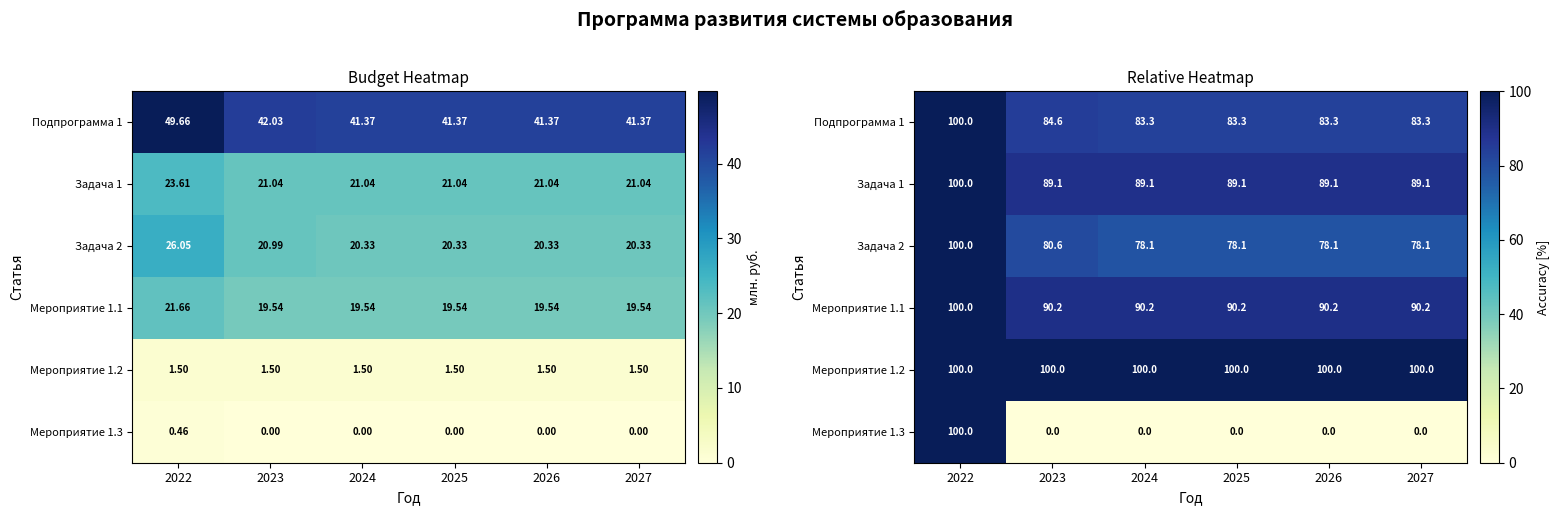

The value of Мероприятие 1.2 at 2026 is 37.1. True or false?

False